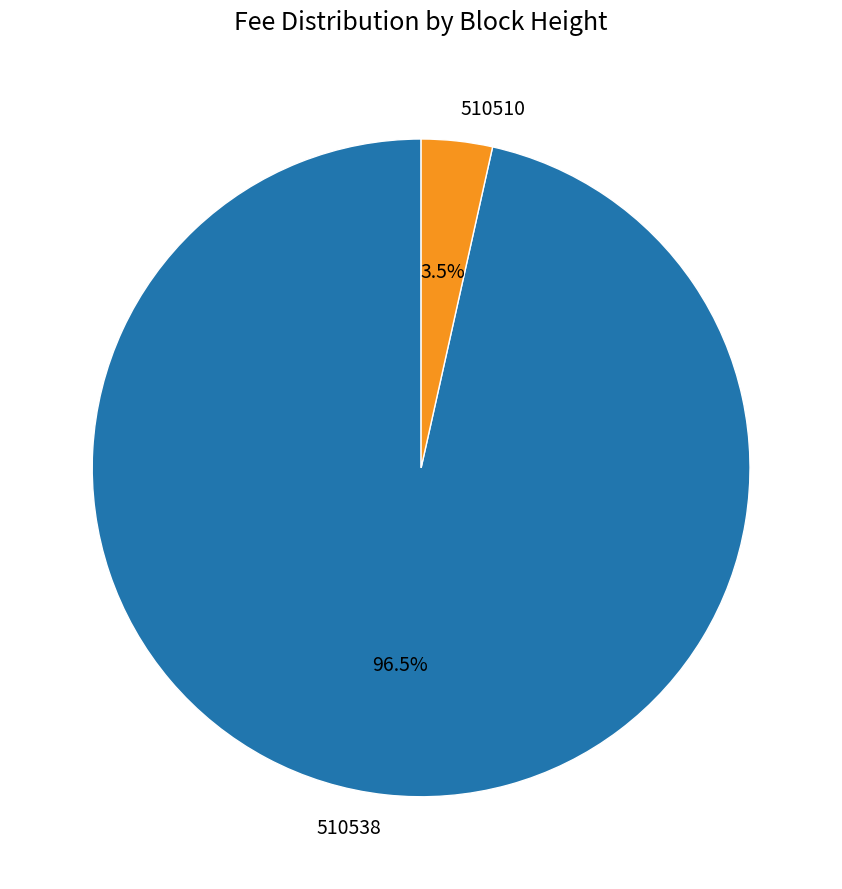

Which slice is the smallest?

510510